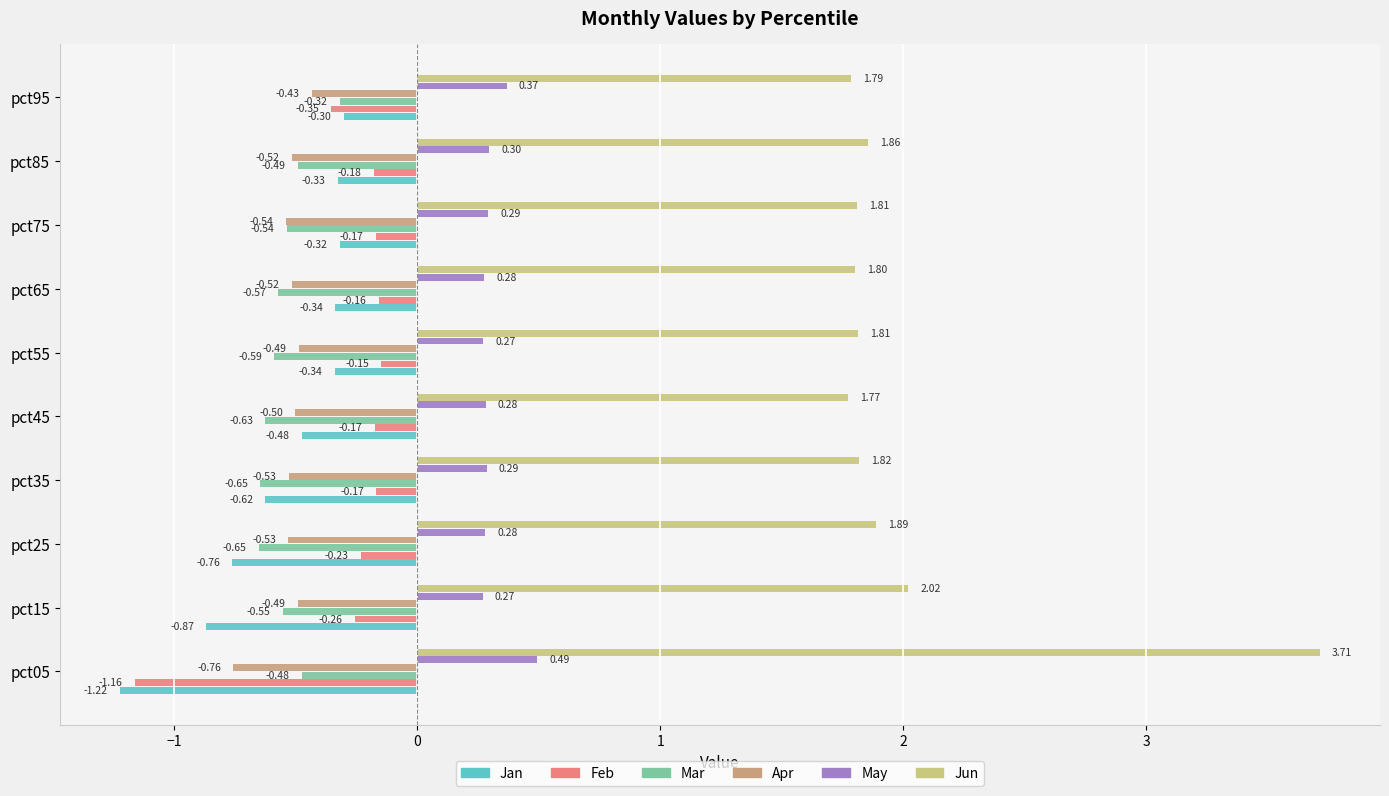

Count the number of categories in the chart.

10